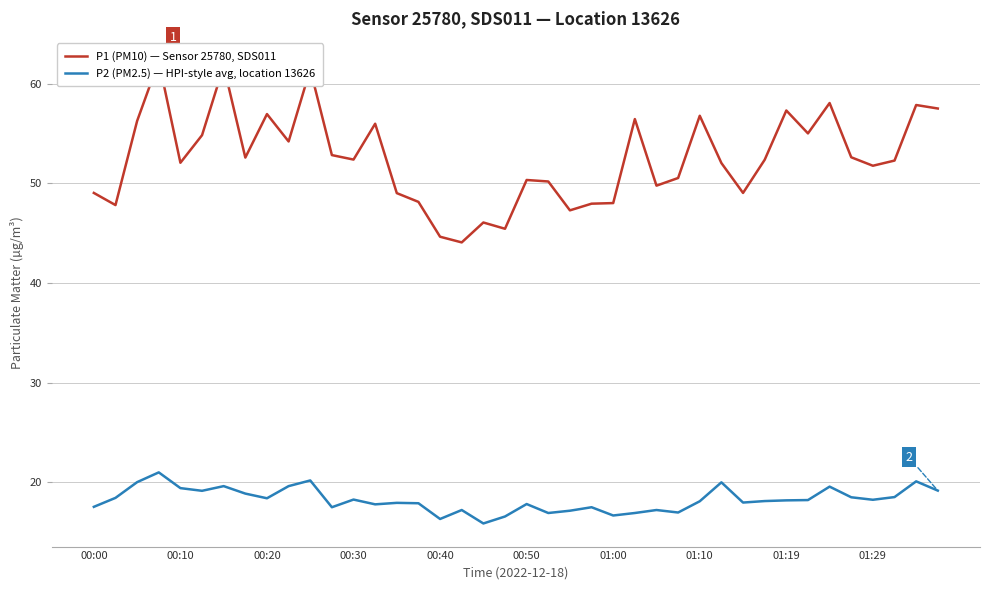

What are all the series names shown in the legend?

P1 (PM10) — Sensor 25780, SDS011, P2 (PM2.5) — HPI-style avg, location 13626